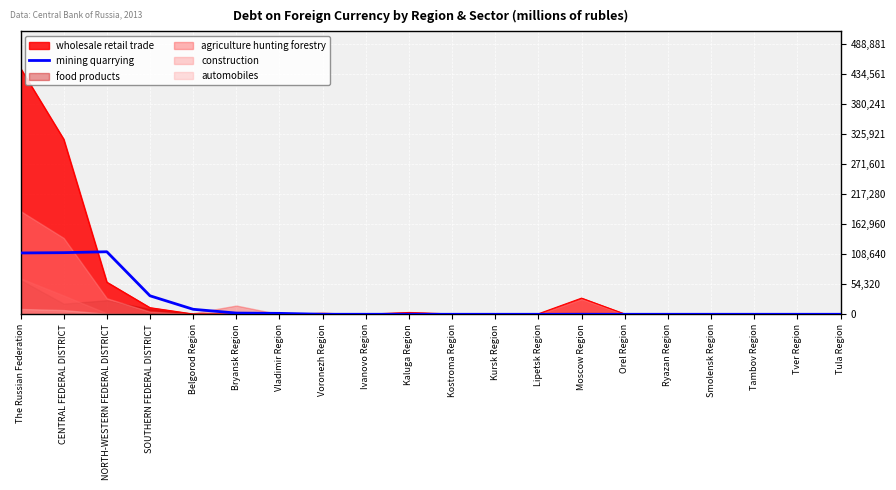

At which category does the data reach its first local peak?

NORTH-WESTERN FEDERAL DISTRICT